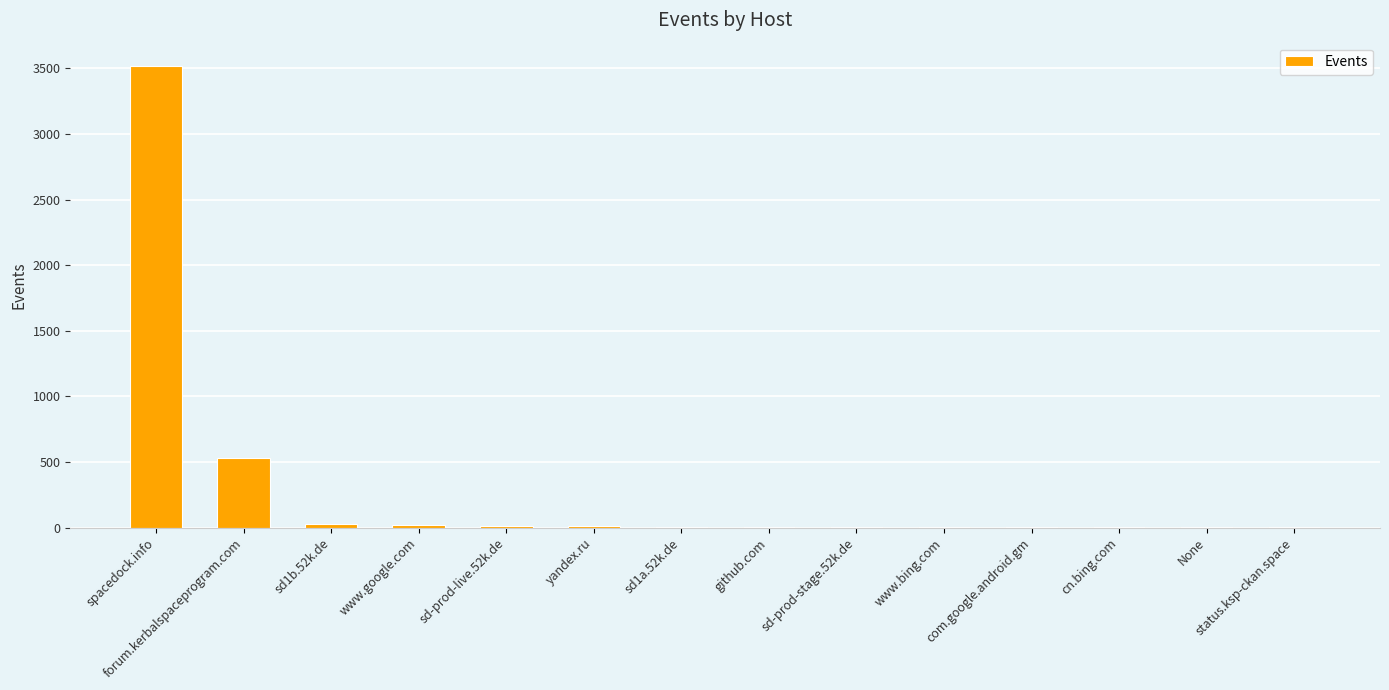

What is the greatest value displayed?

3520